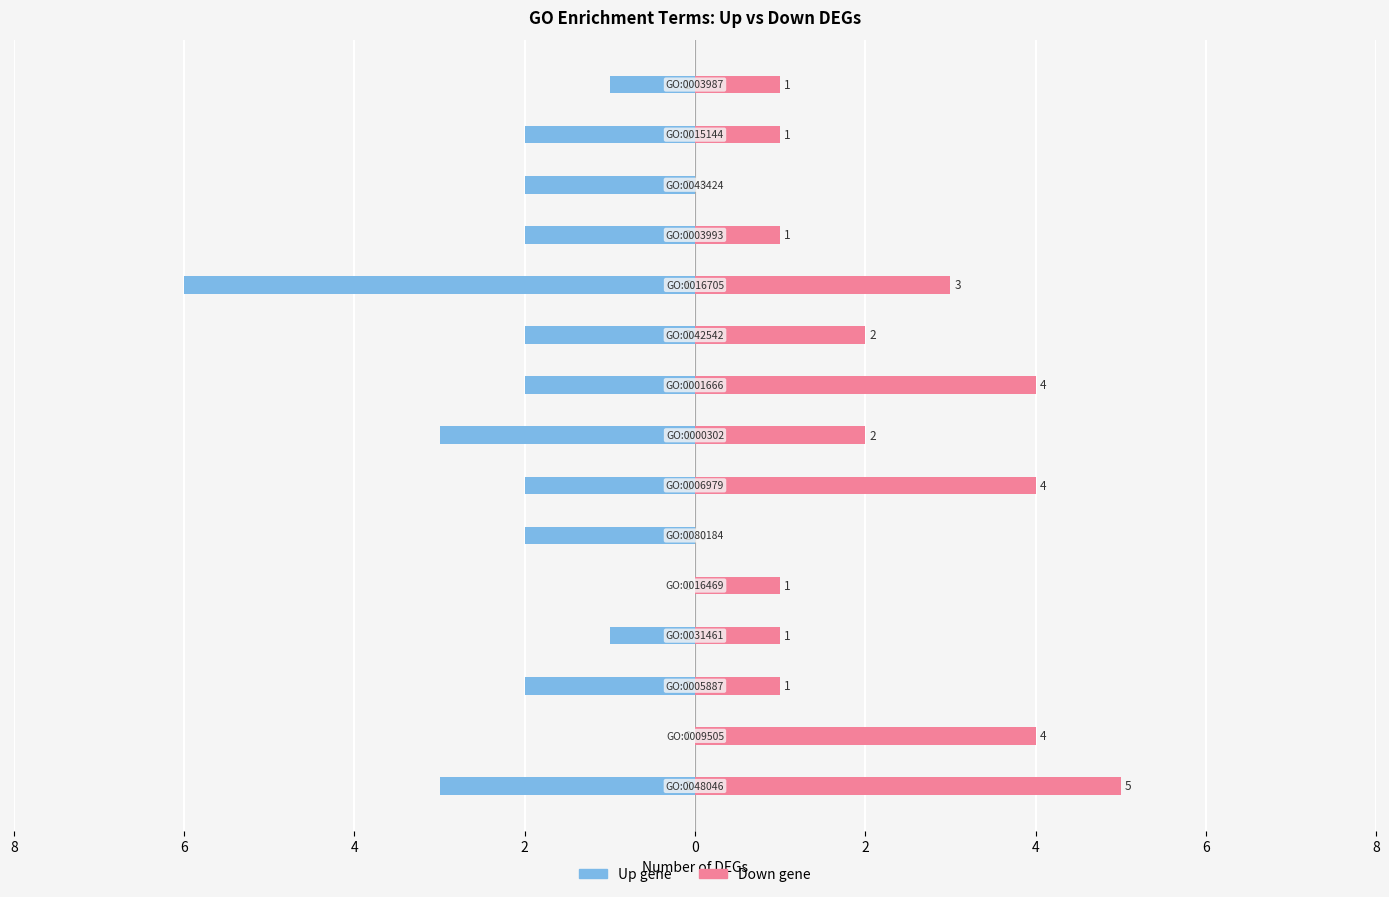

The value of Down gene at 2 is 1. True or false?

True